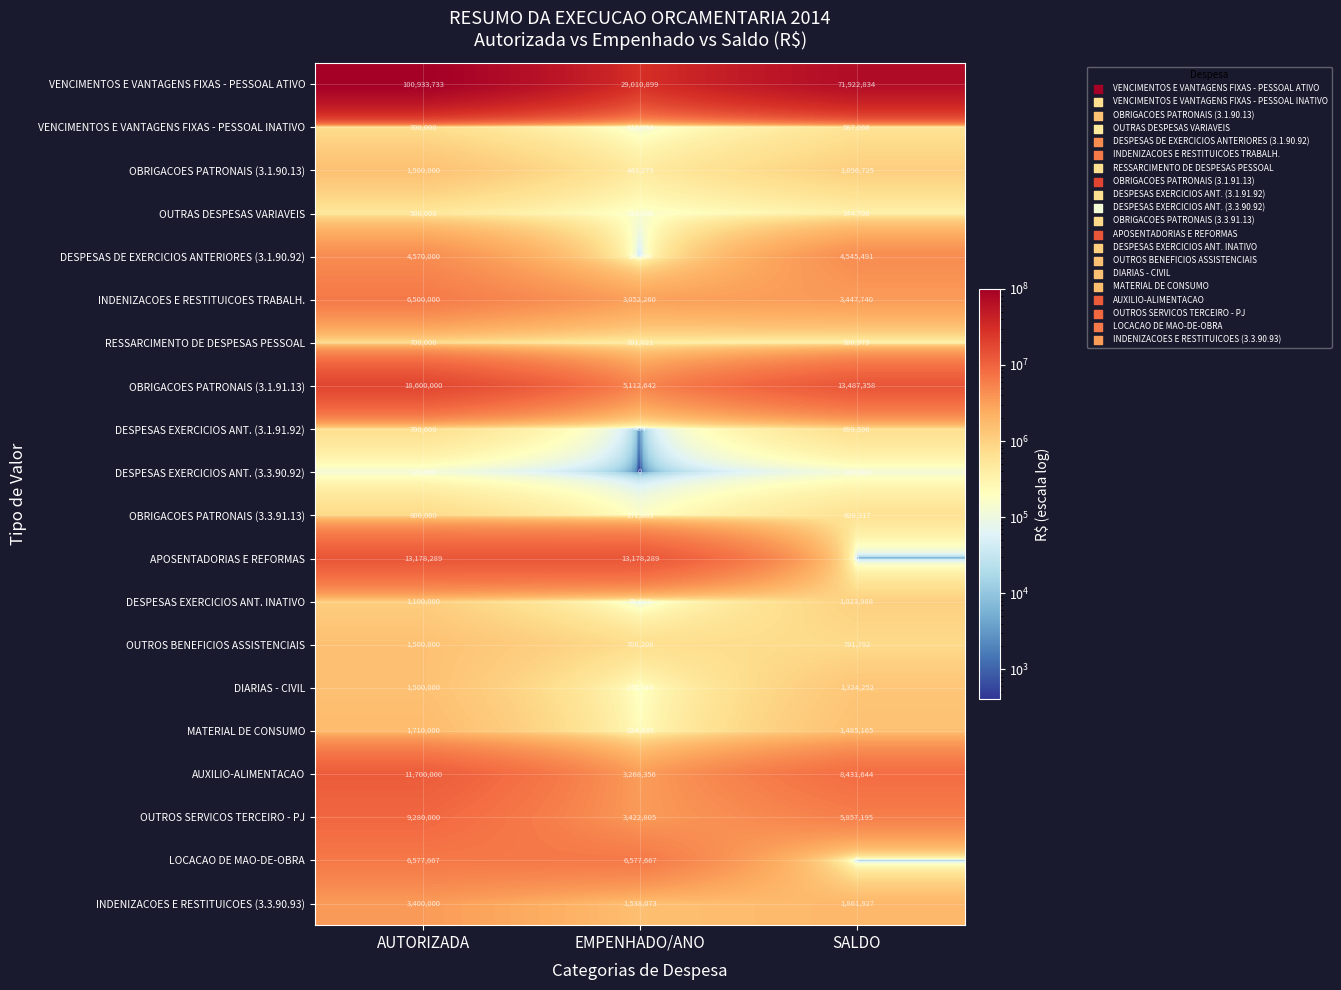

How many series are shown in this chart?

20